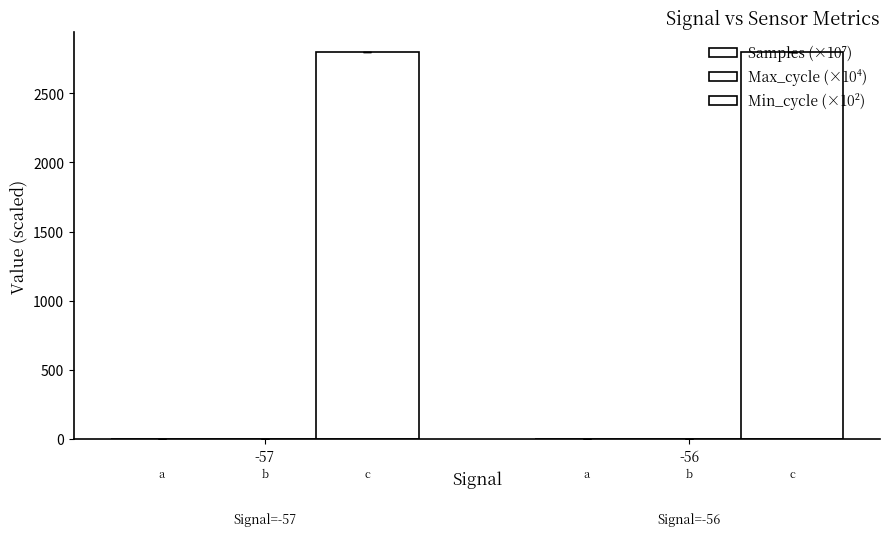

How many groups of bars are there?

2